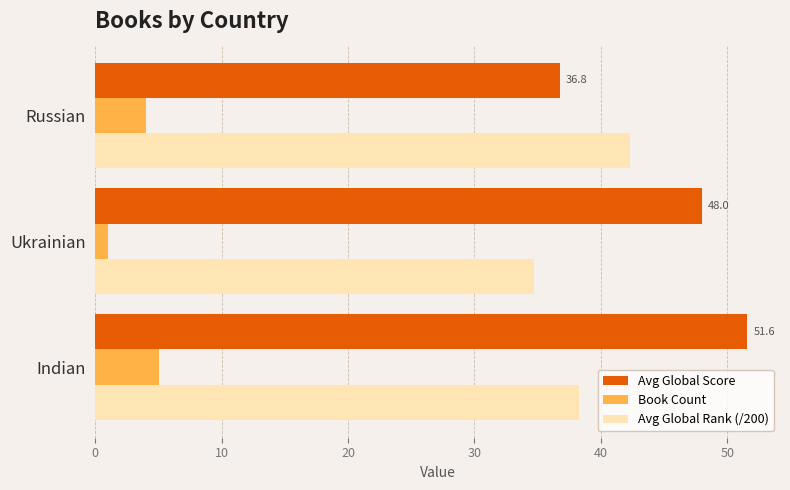

How many categories are shown in the chart?

3